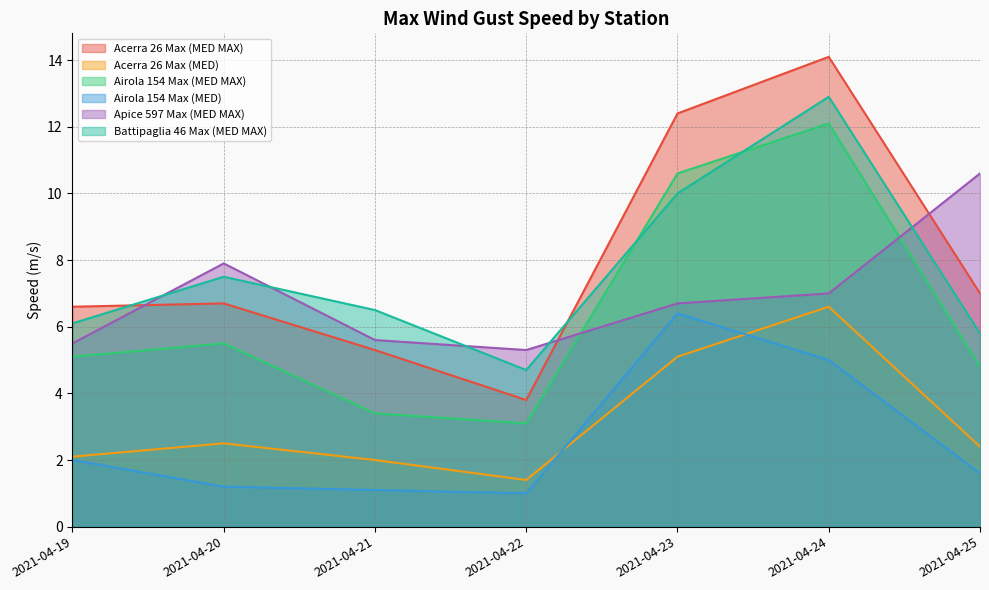

What are all the series names shown in the legend?

Acerra 26 Max (MED MAX), Acerra 26 Max (MED), Airola 154 Max (MED MAX), Airola 154 Max (MED), Apice 597 Max (MED MAX), Battipaglia 46 Max (MED MAX)